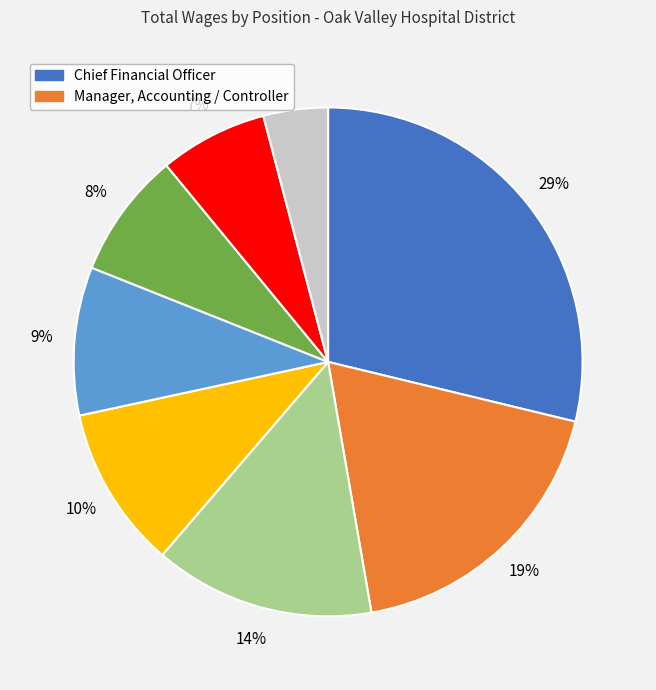

Count the number of slices in the pie.

8